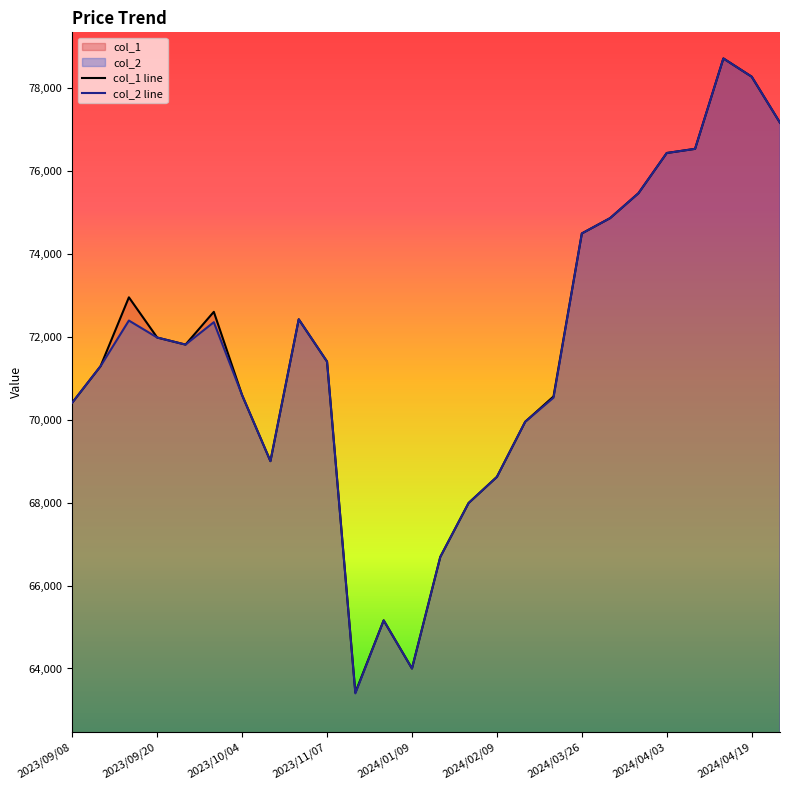

What is the average value of the col_2 line series?

71611